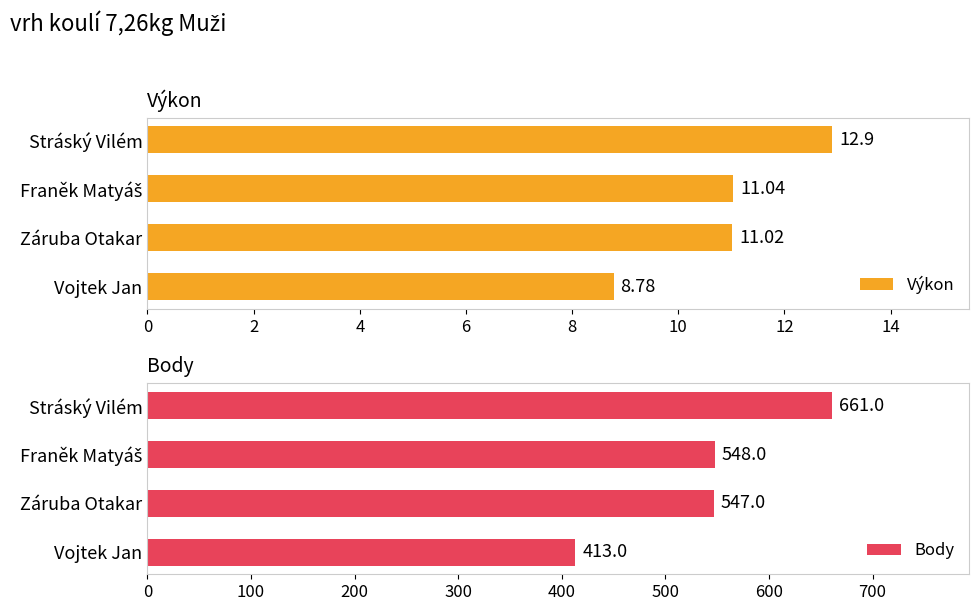

What are all the series names shown in the legend?

Výkon, Body